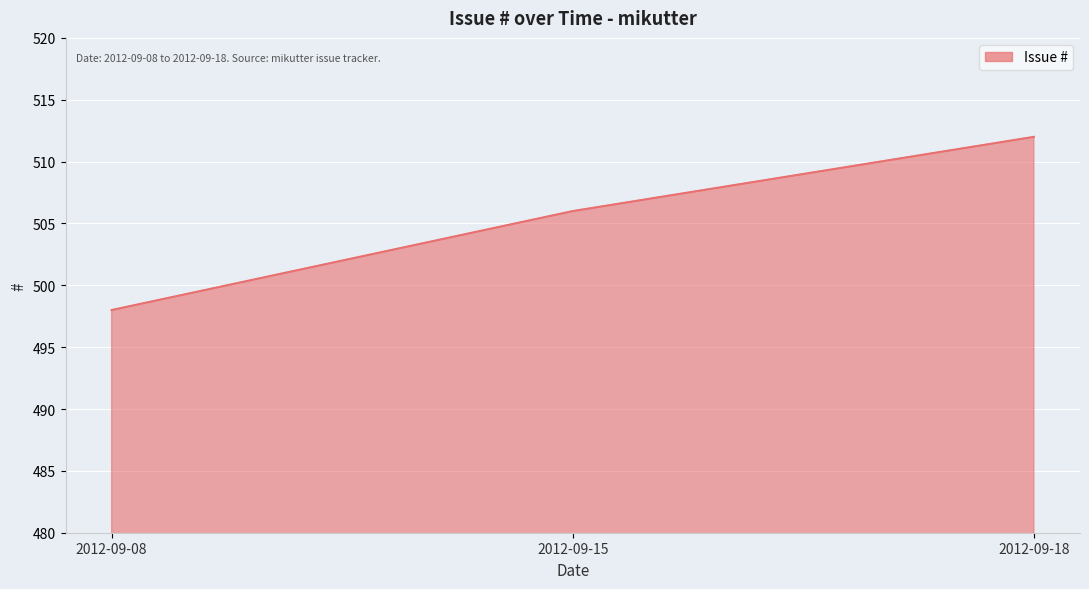

The value at 2012-09-15 is 163. True or false?

False